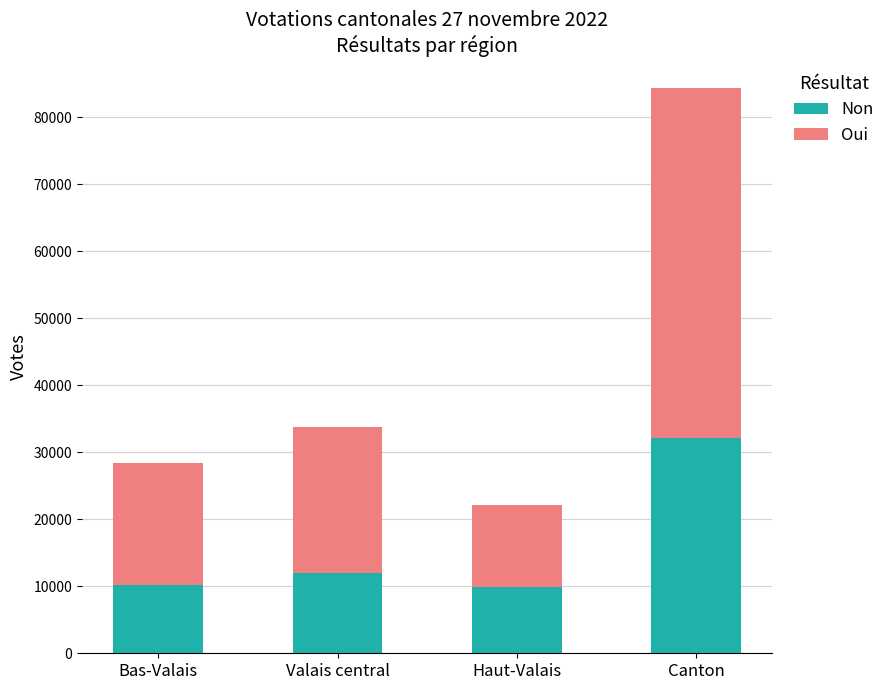

At which category is the sum across all series the highest?

Canton